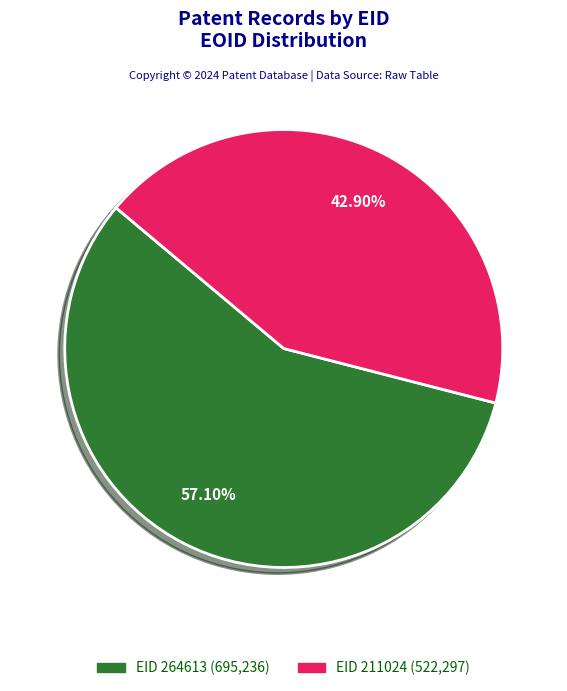

Does any single category account for the majority?

Yes